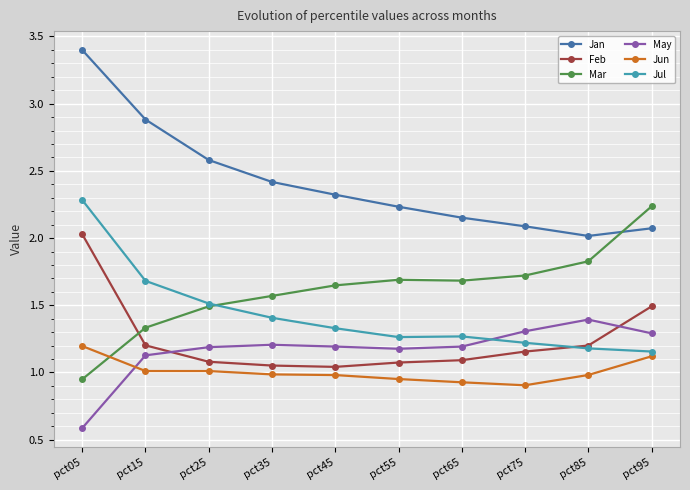

Rank the series at pct35 from lowest to highest value.

Jun, Feb, May, Jul, Mar, Jan